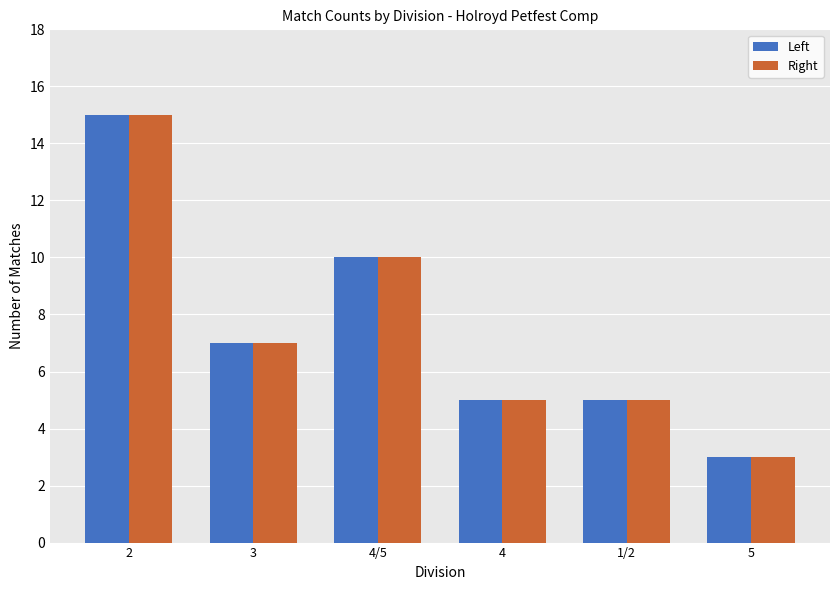

Reading left to right, extract all data points from this chart.

Left: 2=15	3=7	4/5=10	4=5	1/2=5	5=3
Right: 2=15	3=7	4/5=10	4=5	1/2=5	5=3